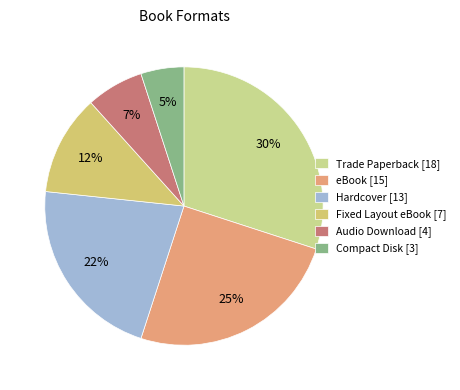

Rank the categories by value from lowest to highest.

Compact Disk, Audio Download, Fixed Layout eBook, Hardcover, eBook, Trade Paperback